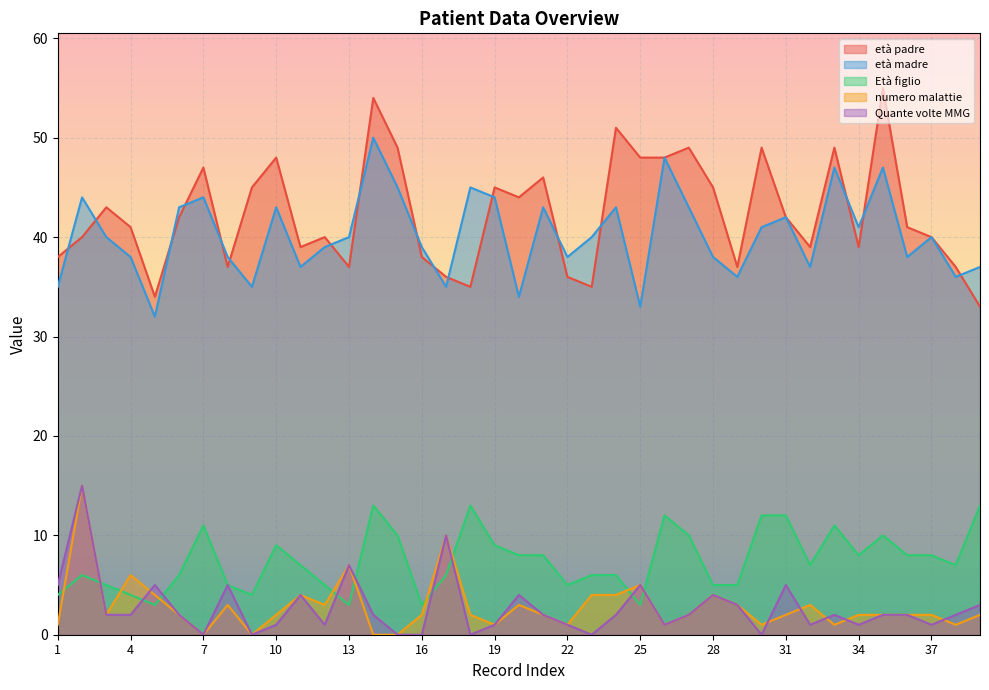

How many data points in Età figlio are less than 7?

18